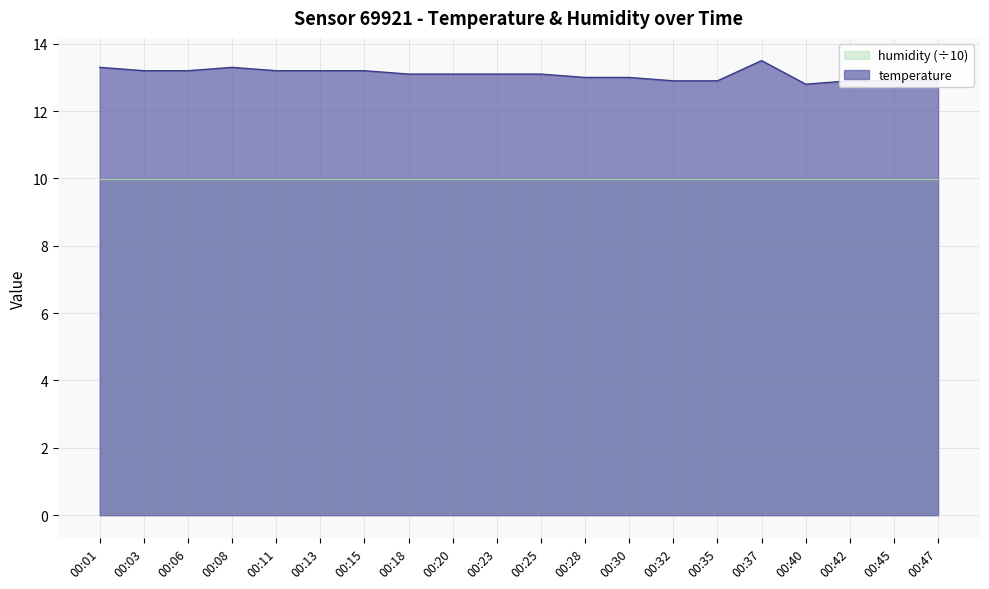

At which category does the chart reach its minimum across all series?

00:40